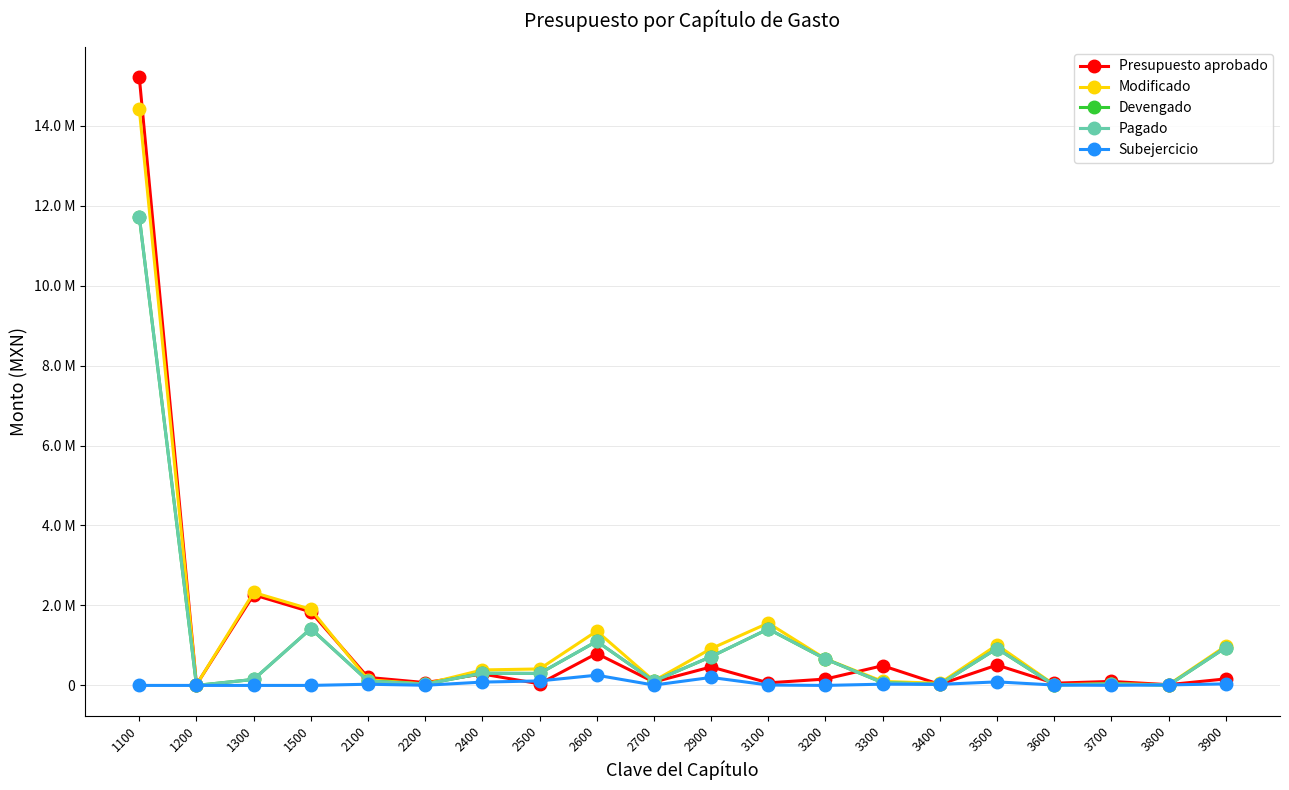

Which series has the largest total across all categories?

Modificado